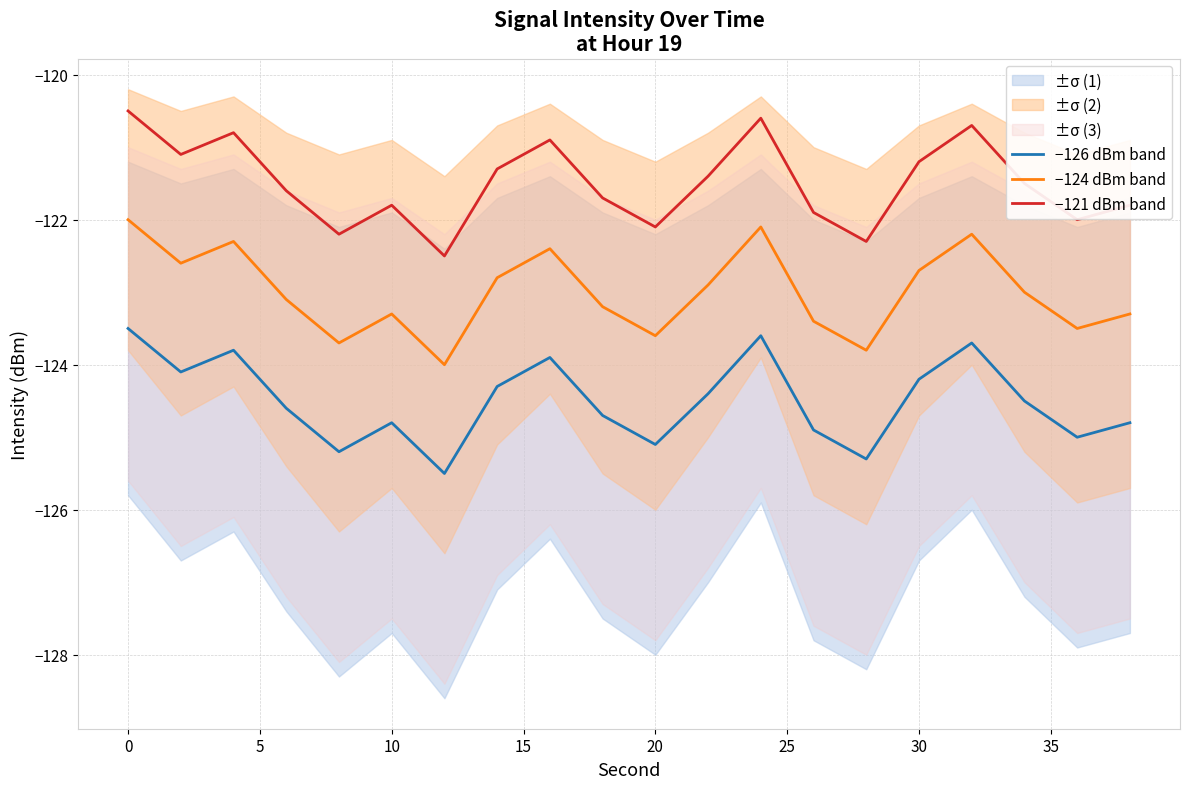

True or false: −124 dBm band and −126 dBm band intersect in this chart.

False